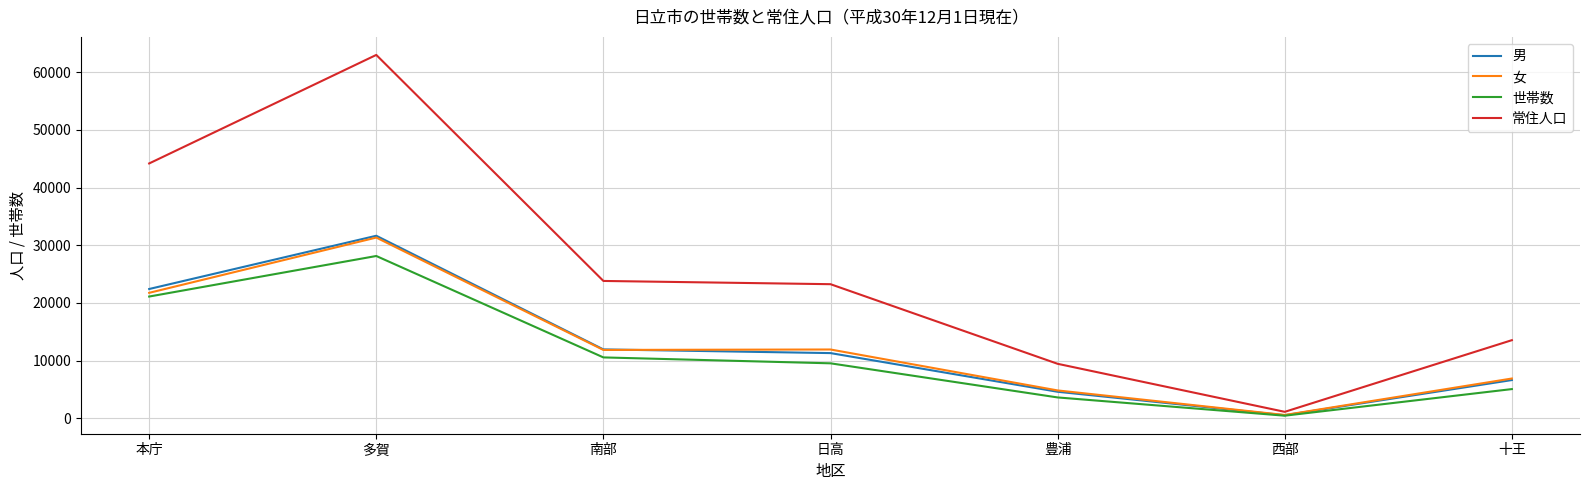

What is the difference between the 世帯数 values at 多賀 and 日高?

18597